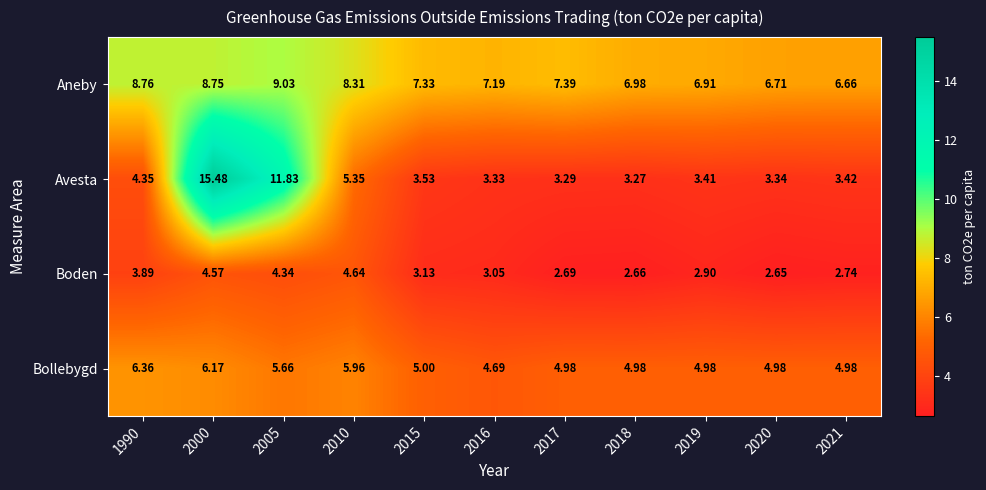

How many series are shown in this chart?

4